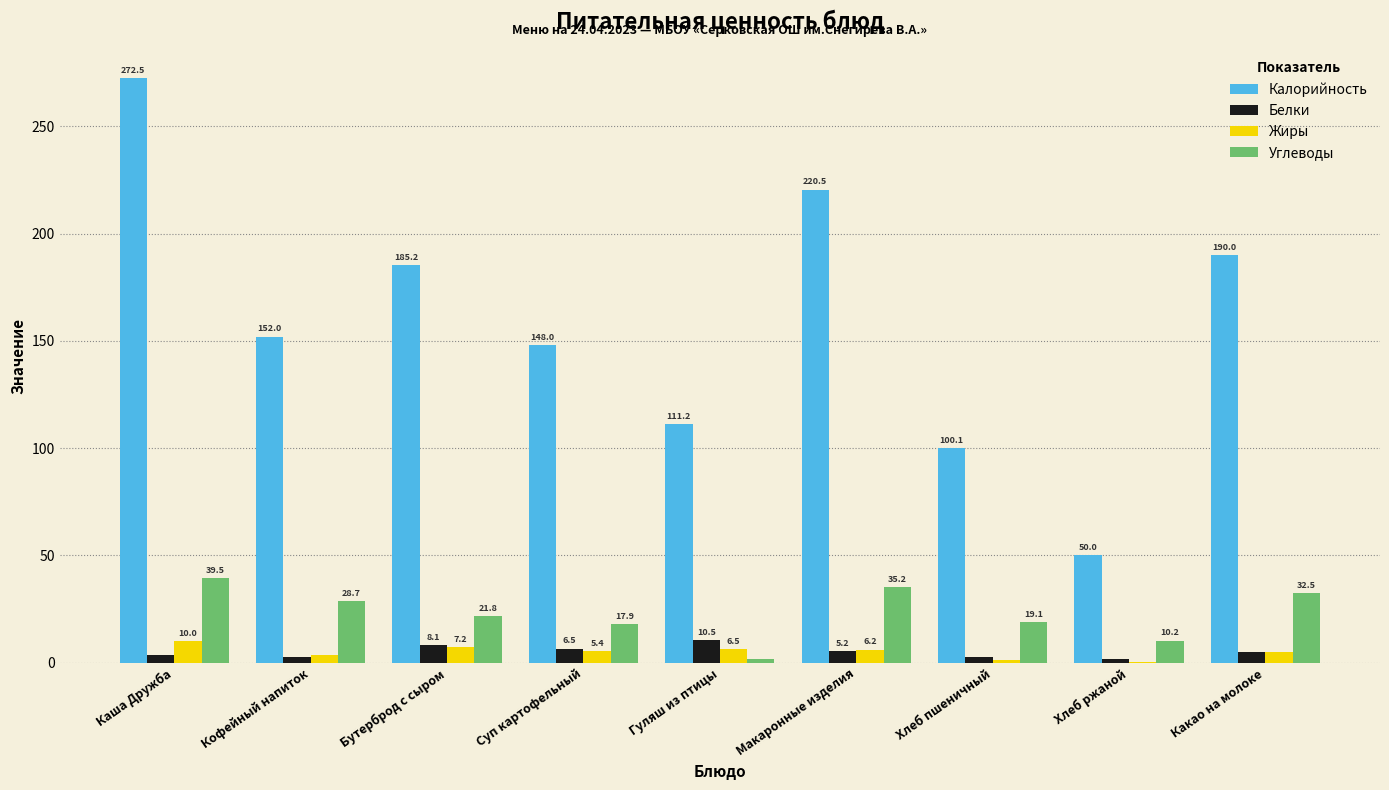

What is the sum of all Углеводы values?

206.9